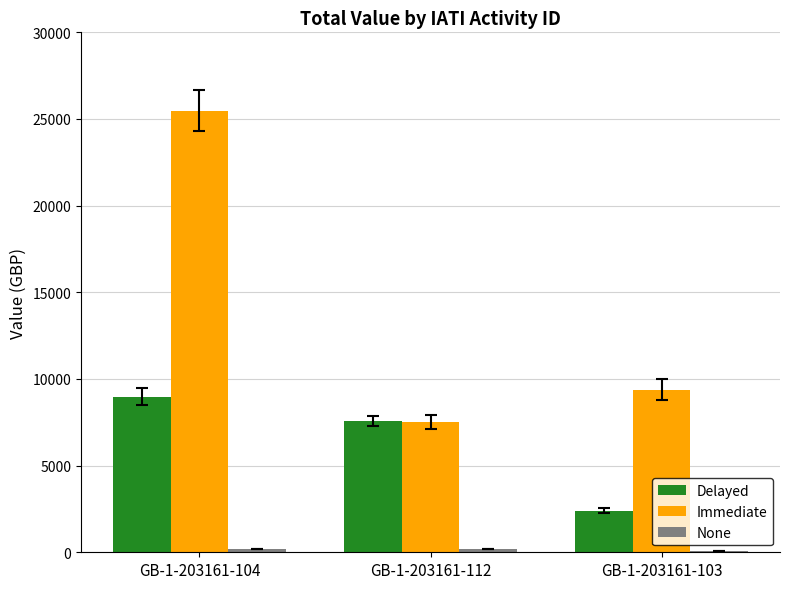

What is the maximum value shown in the chart?

25484